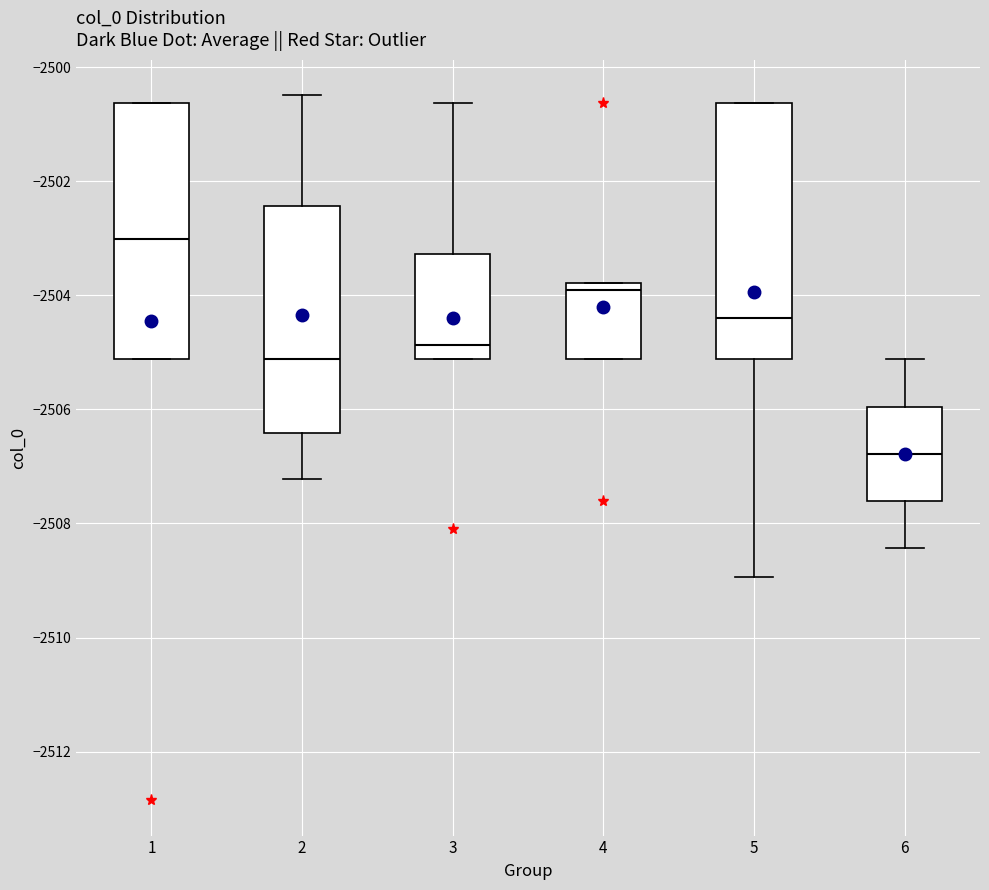

Where does the upper whisker of the box at x = 6 end on the y-axis? The values are not printed on the chart, so give them approximately, as read against the axis.

-2505.2